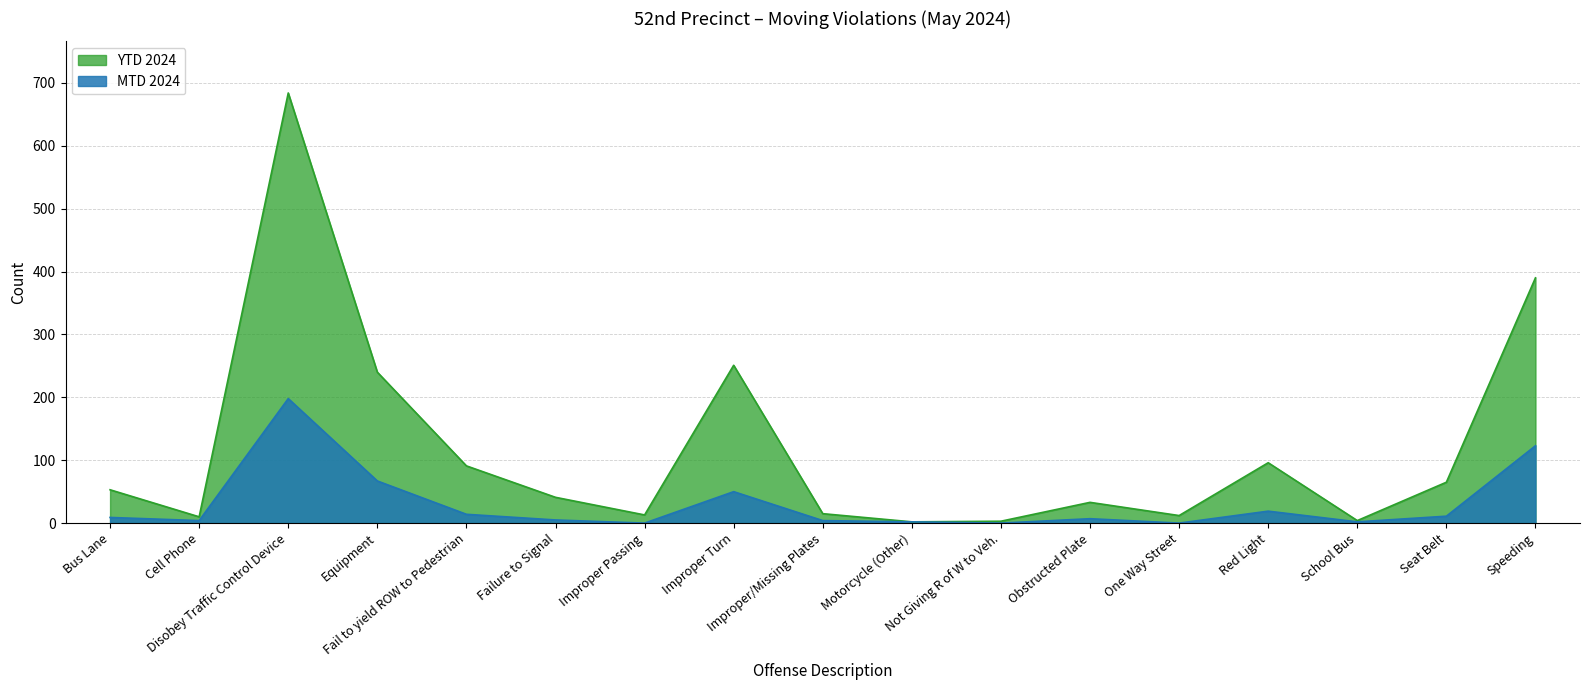

How many interior local peaks does the YTD 2024 series have?

4